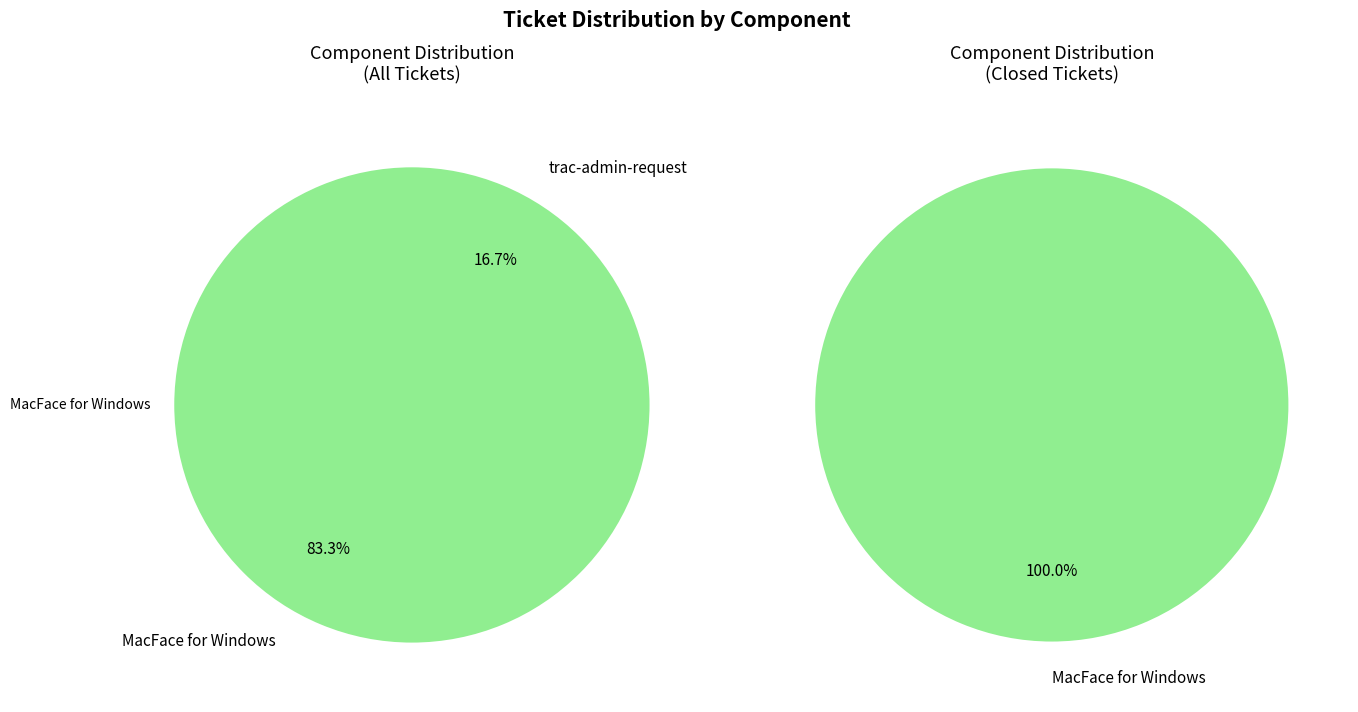

The trac-admin-request slice represents 17% of the pie. True or false?

True